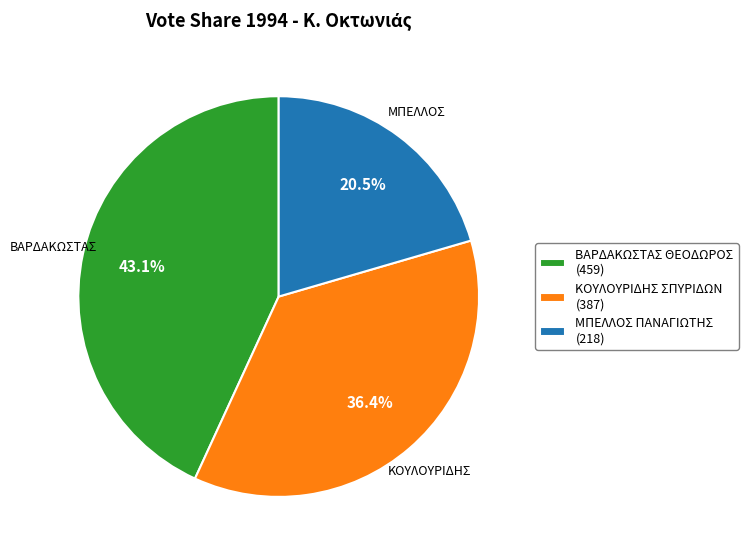

To the nearest percent, what is the combined percentage of ΜΠΕΛΛΟΣ ΠΑΝΑΓΙΩΤΗΣ and ΚΟΥΛΟΥΡΙΔΗΣ ΣΠΥΡΙΔΩΝ?

57%